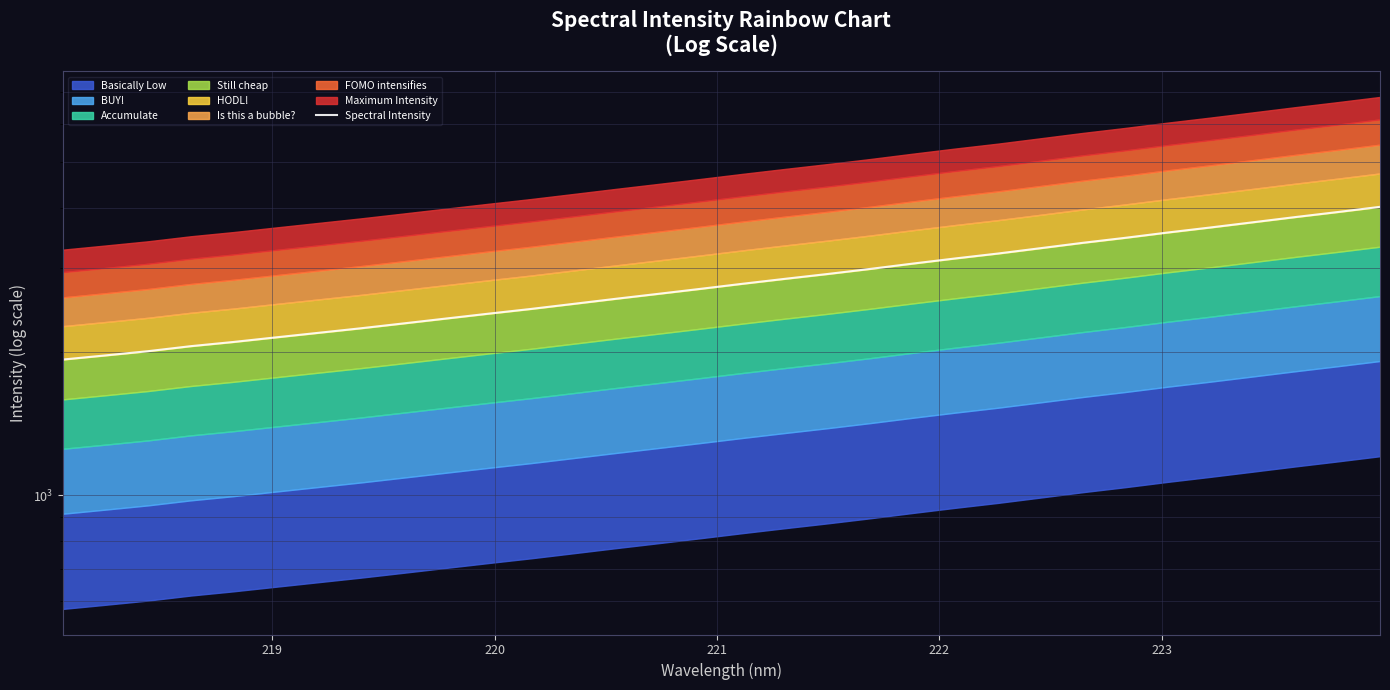

True or false: the data shows 5217.3 at 27.

False